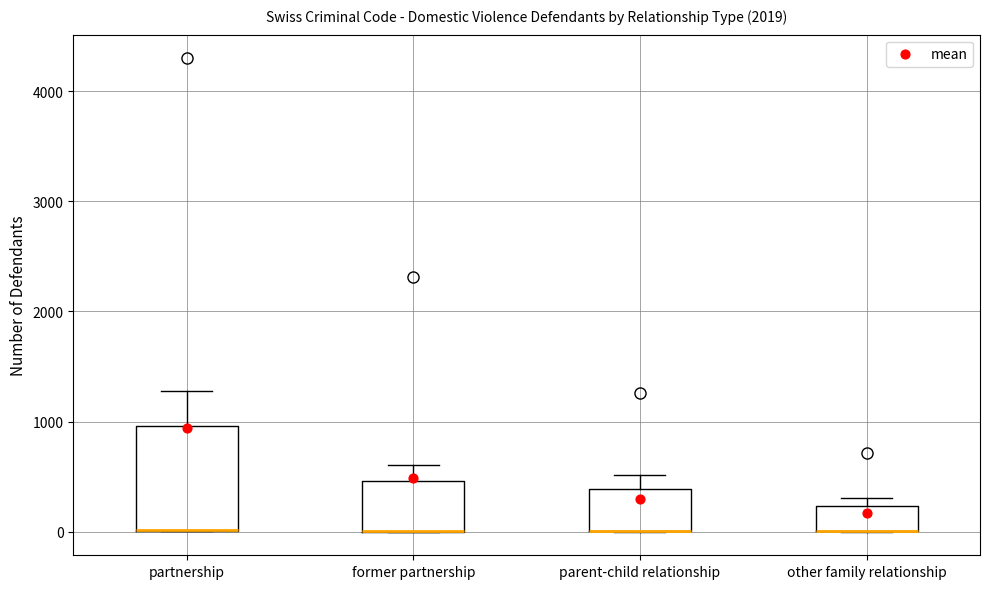

Reading left to right, read every box against the y-axis: the position of its median line, the range the box covers, and the ends of its whiskers. The values are not printed on the chart, so give them approximately, as read against the axis.

partnership: median 0 (drawn on the box's lower edge), box 0 to 1000, whiskers 0 to 1300
former partnership: median 0 (drawn on the box's lower edge), box 0 to 500, whiskers 0 to 600
parent-child relationship: median 0 (drawn on the box's lower edge), box 0 to 400, whiskers 0 to 500
other family relationship: median 0 (drawn on the box's lower edge), box 0 to 200, whiskers 0 to 300